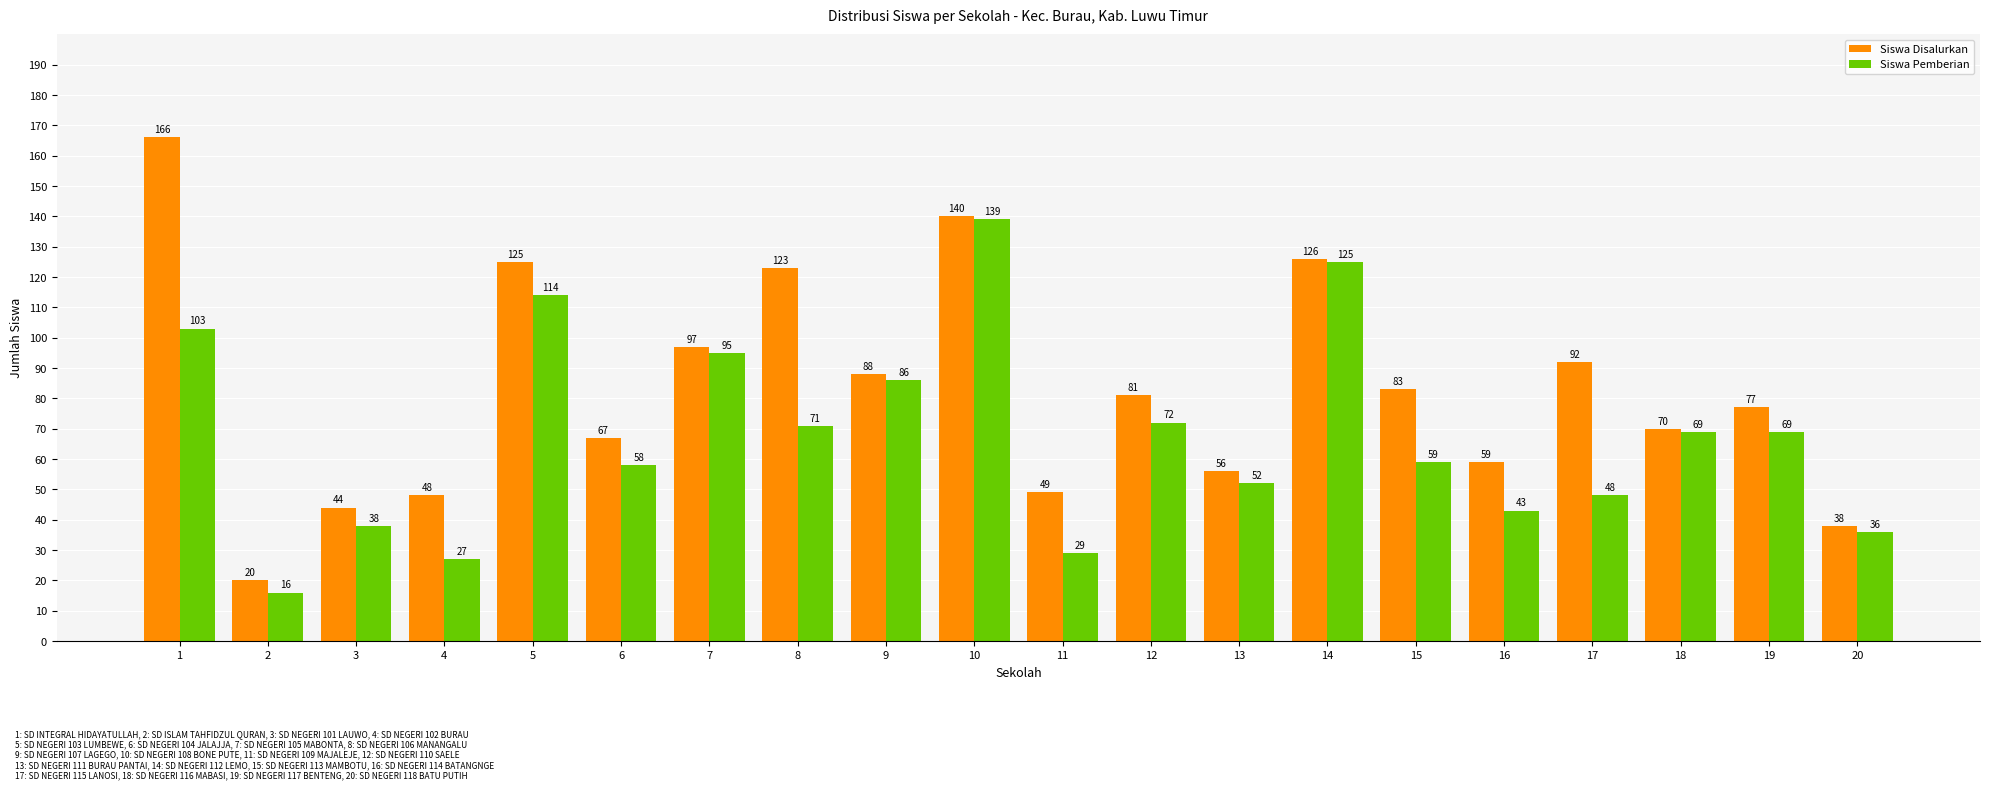

Rank the series by their average value, from highest to lowest.

Siswa Disalurkan, Siswa Pemberian